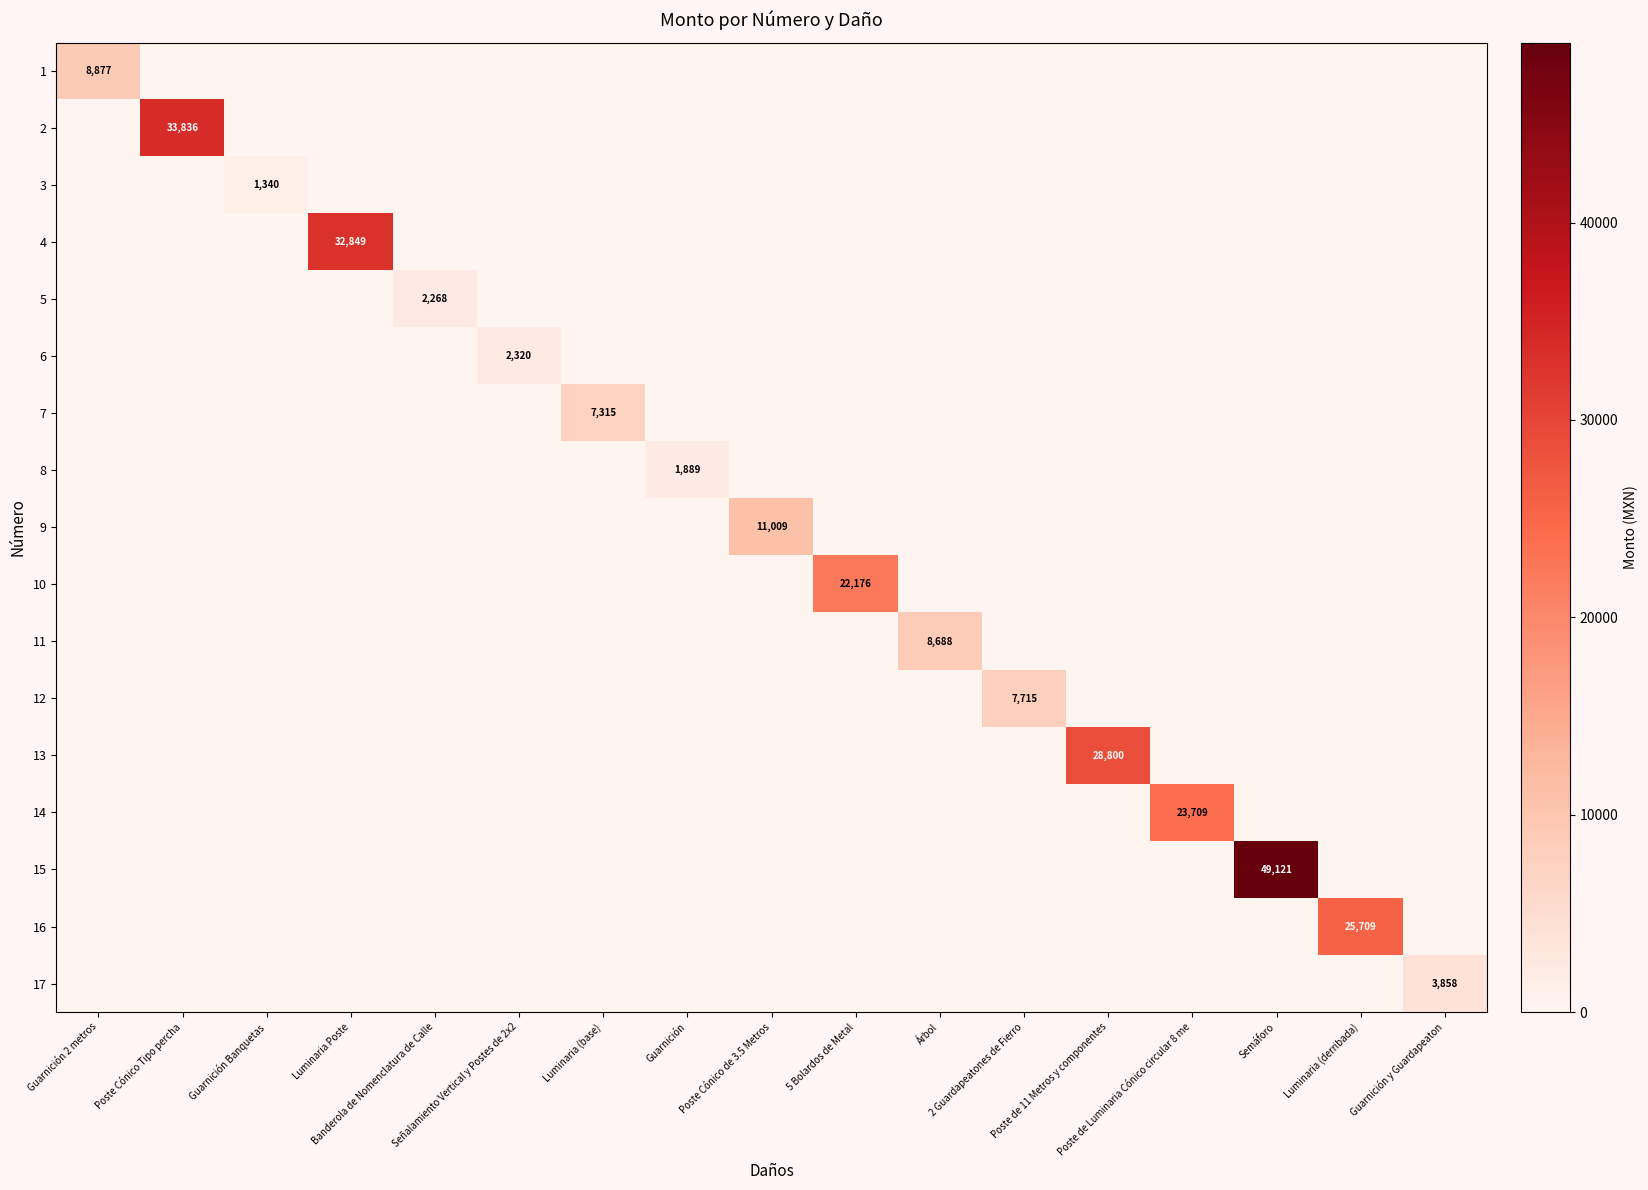

Count the number of data series in this chart.

17